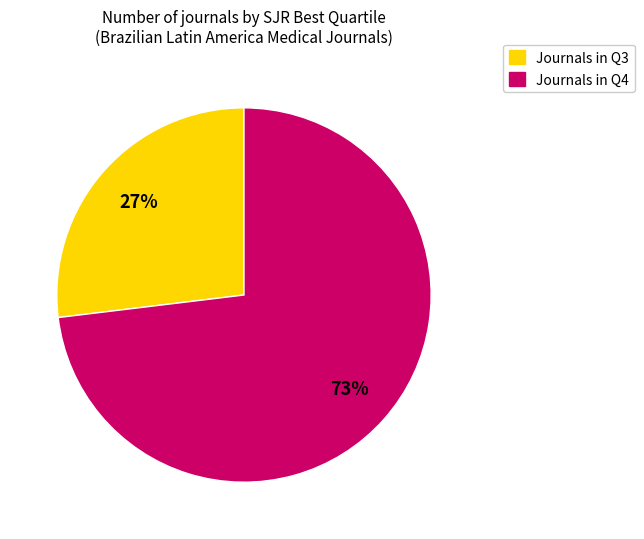

To the nearest percent, what is the difference between the largest and smallest slice percentages?

46%